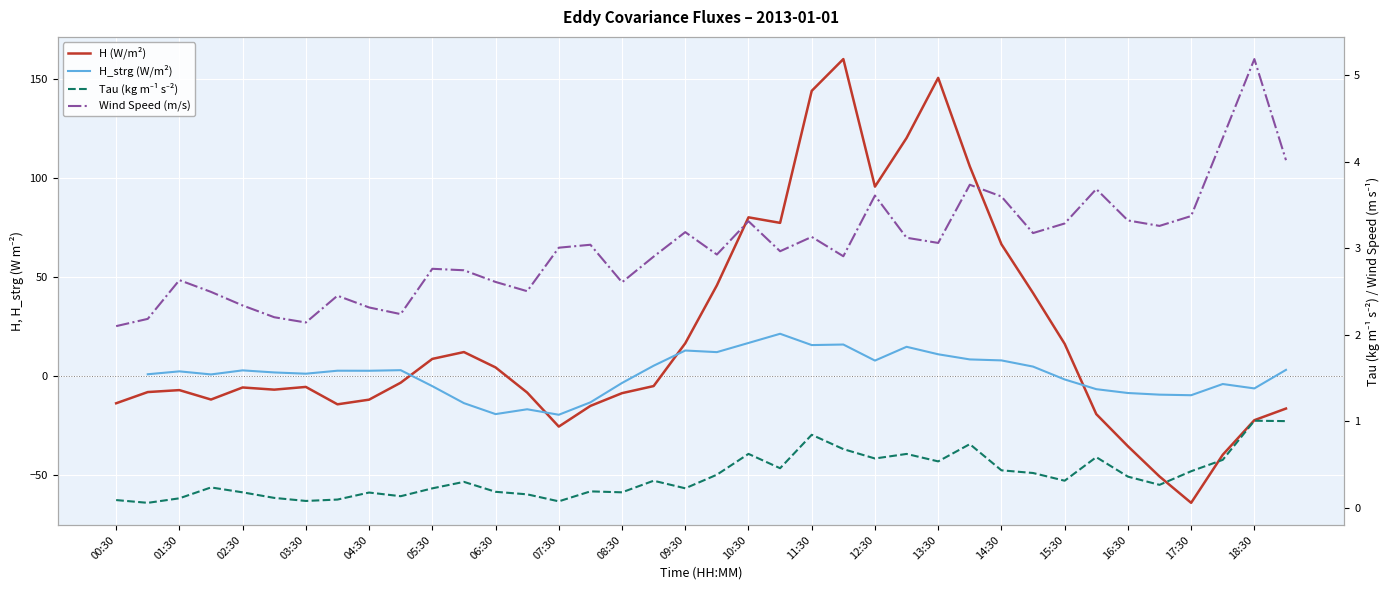

After their last crossing, which series has the higher values: H (W/m²) or H_strg (W/m²)?

H_strg (W/m²)